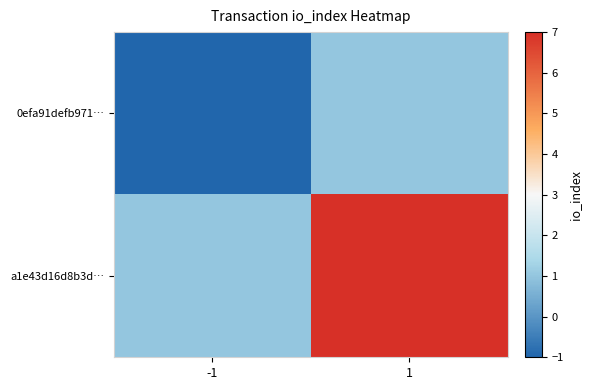

List the series in order of their overall mean, lowest first.

0efa91defb971…, a1e43d16d8b3d…